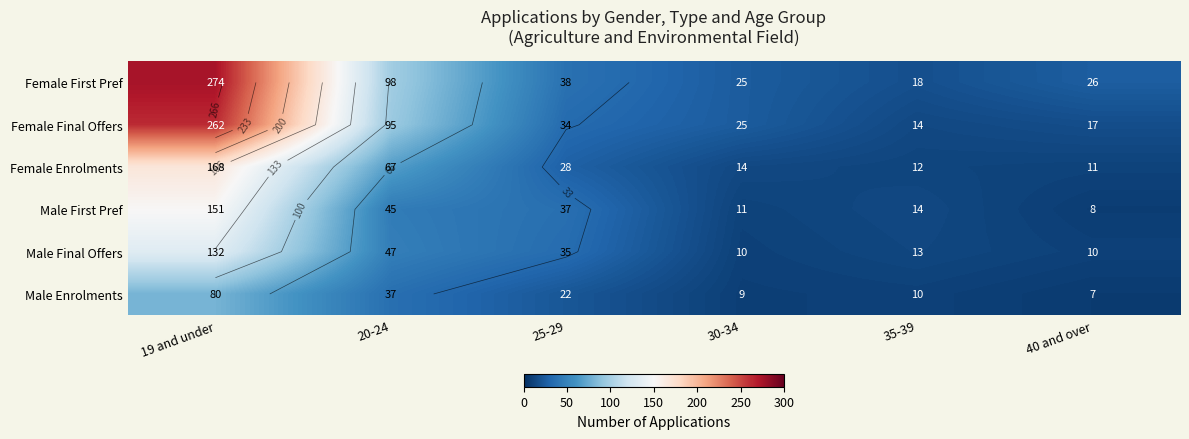

How many series are shown in this chart?

6